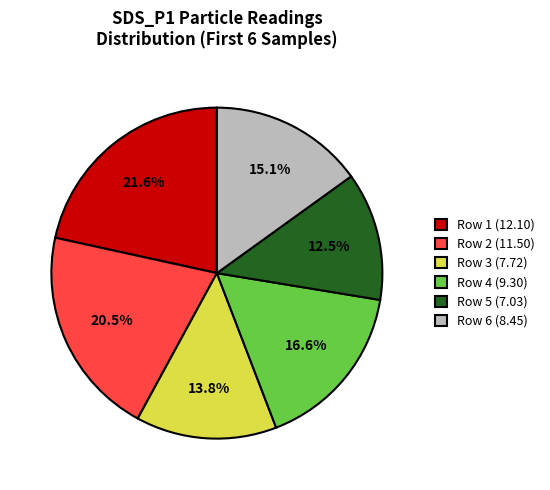

What is the ratio of the value at Row 1 (12.10) to the value at Row 2 (11.50)?

1.1